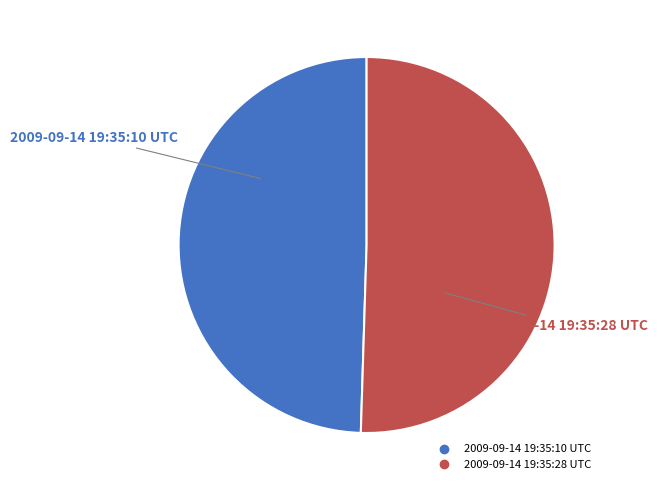

True or false: 2009-09-14 19:35:10 UTC accounts for 43% of the total.

False